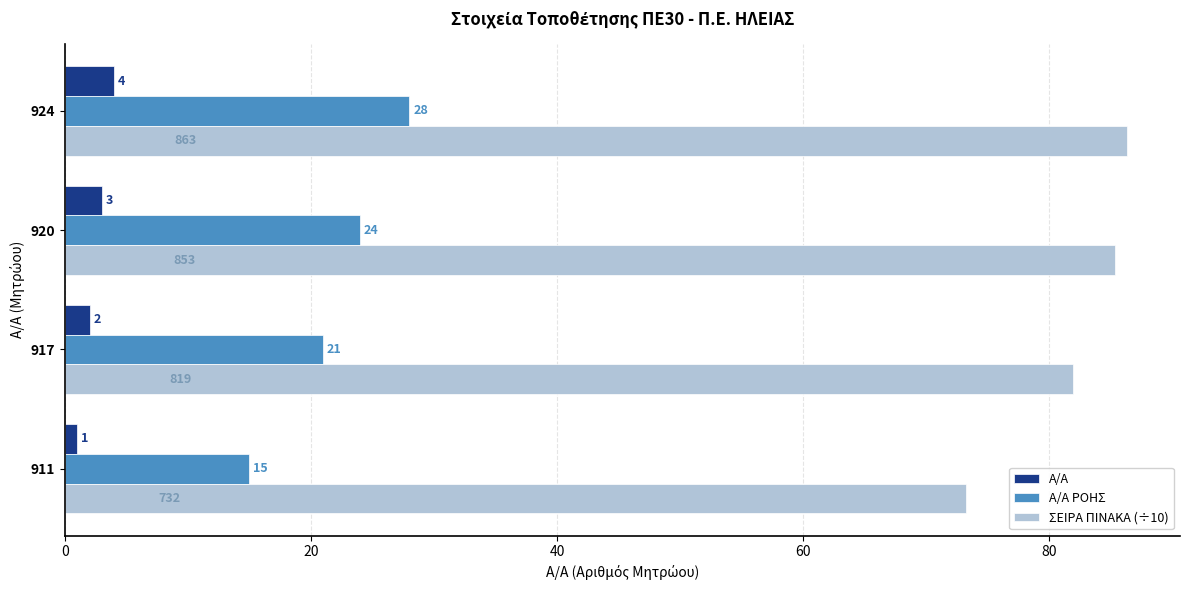

How many values in the Α/Α ΡΟΗΣ series are below 24?

2